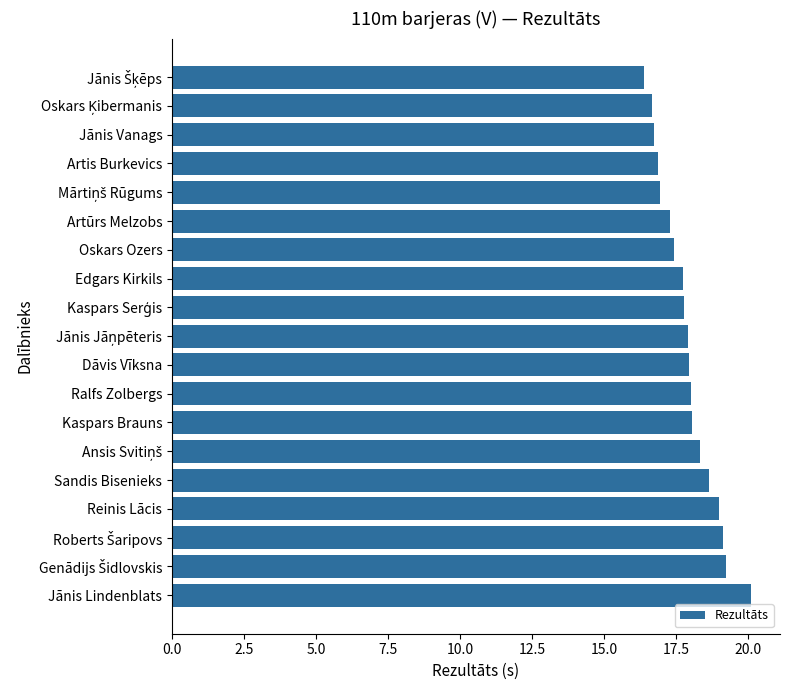

At which category does the chart reach its peak across all series?

Jānis Lindenblats